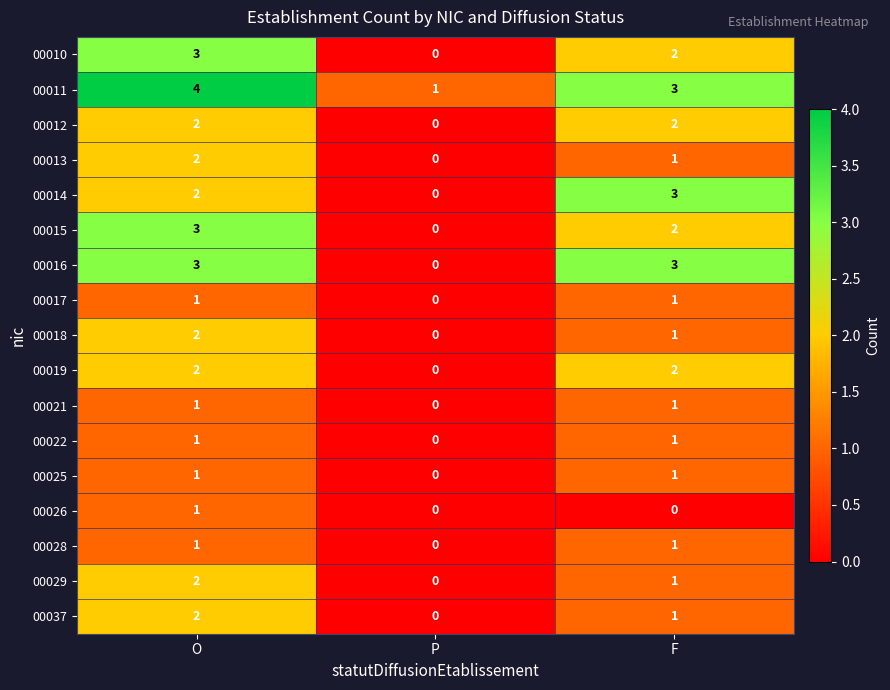

True or false: 00021 has a value of 1 at O.

True